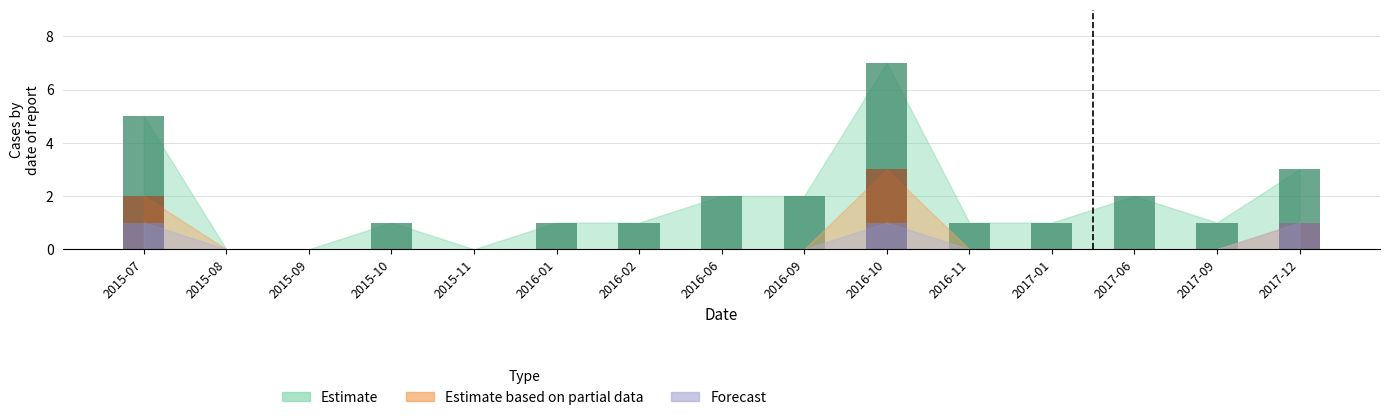

At which category is the sum across all series the highest?

2016-10